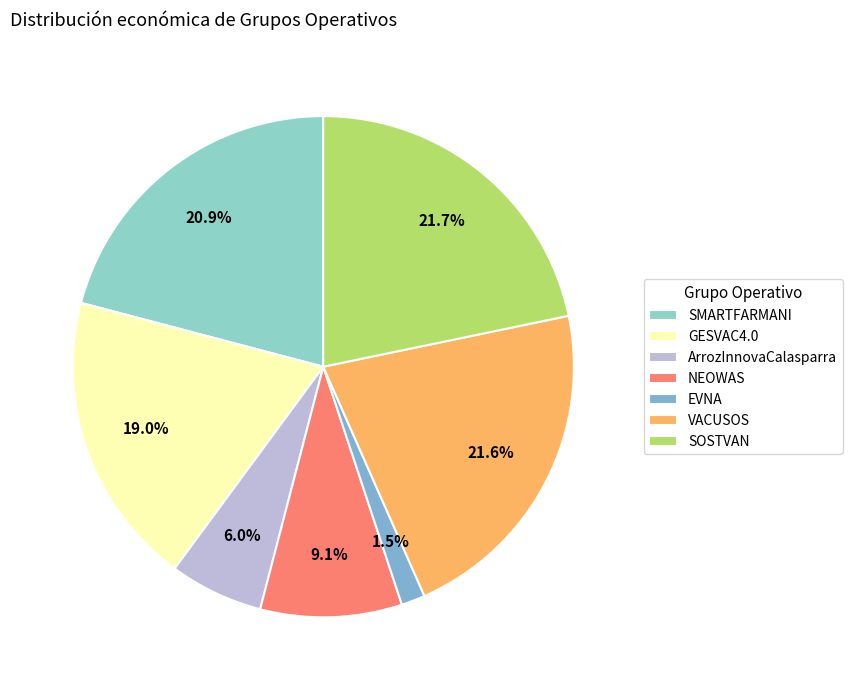

How many slices are in this pie chart?

7